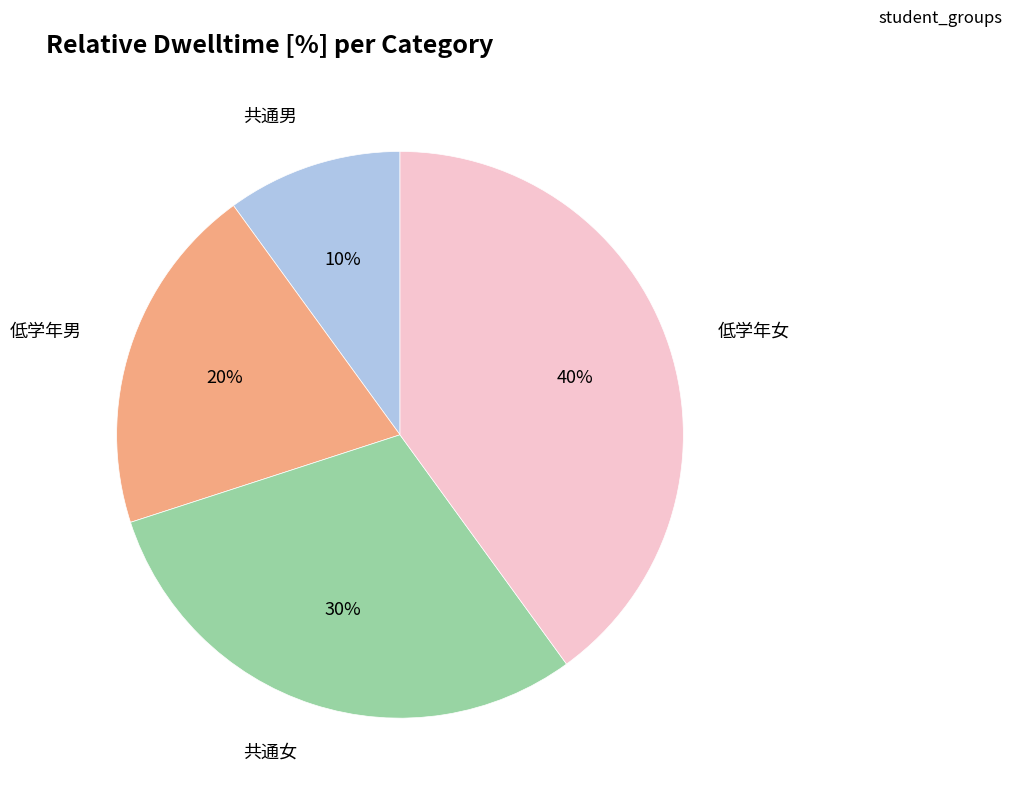

To the nearest percent, what is the average slice percentage?

25%